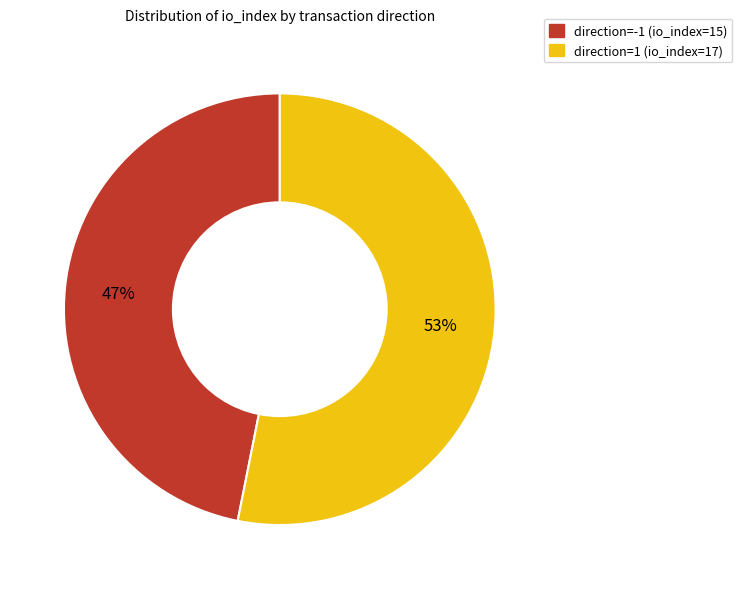

Which category accounts for the majority?

direction=1 (io_index=17)